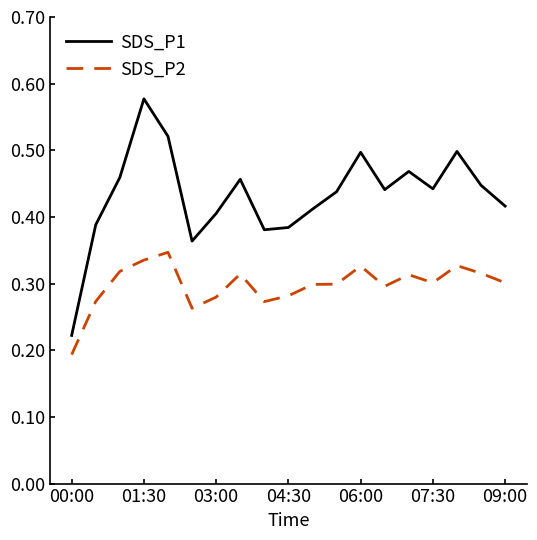

How many lines are shown in the chart?

2